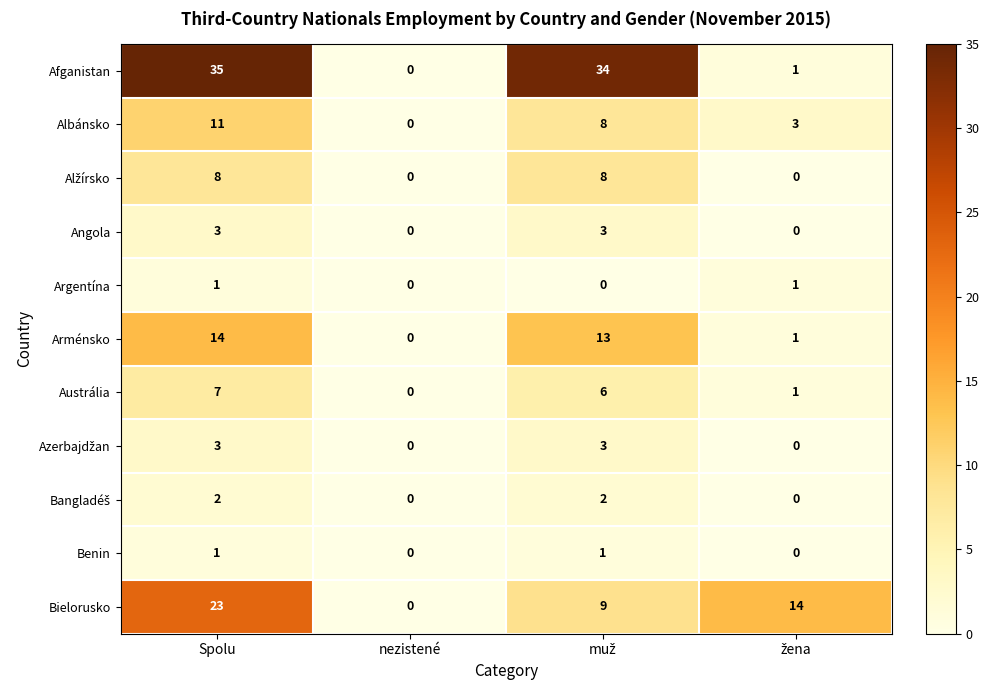

How many values in the Arménsko series are below 13?

2